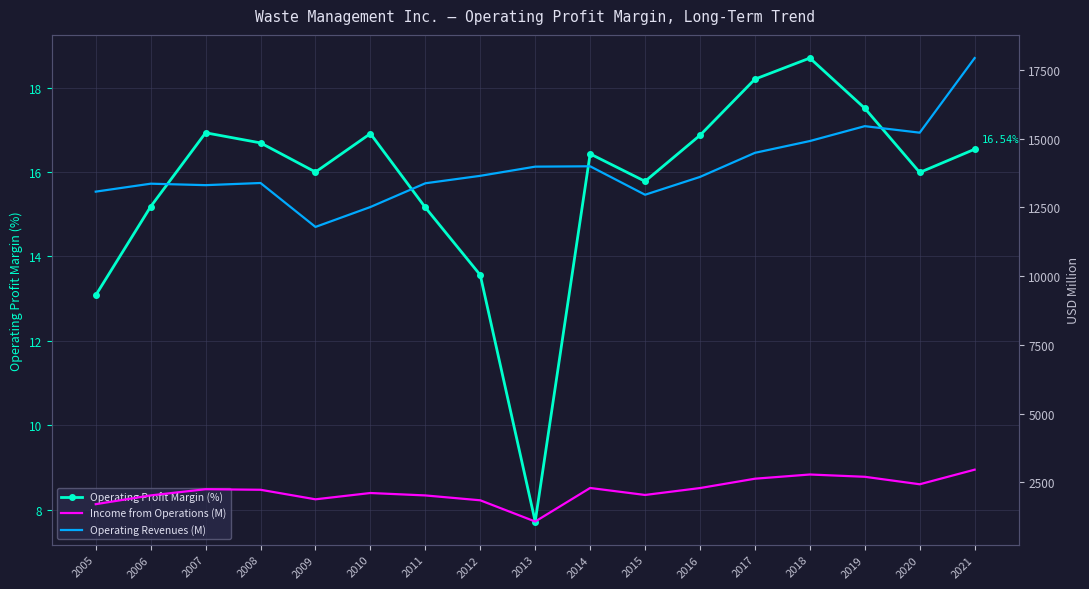

What value does the Operating Profit Margin (%) series have at 2019?

17.5